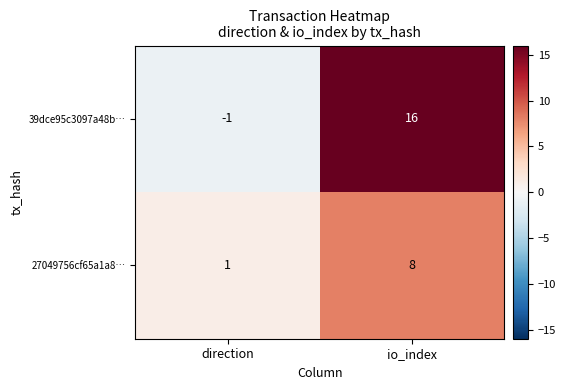

Where is 27049756cf65a1a8… nearest to the value 4?

direction